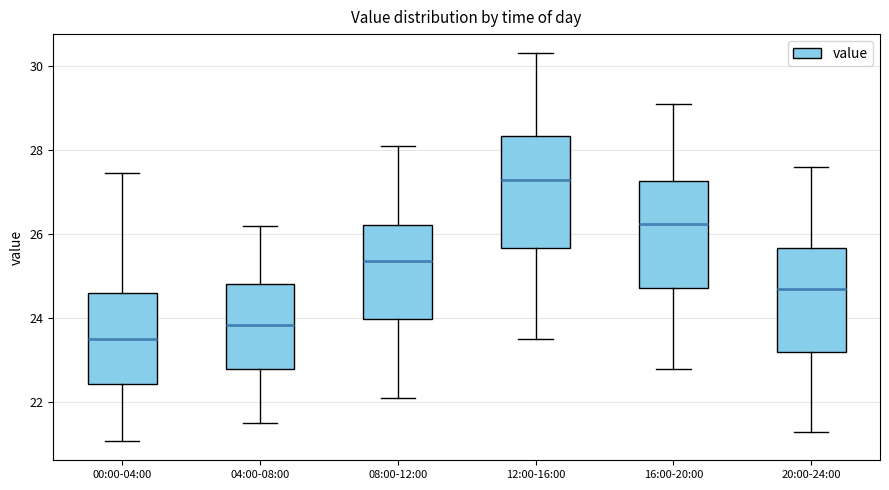

Reading left to right, read every box against the y-axis: the position of its median line, the range the box covers, and the ends of its whiskers. The values are not printed on the chart, so give them approximately, as read against the axis.

00:00-04:00: median 23.6, box 22.4 to 24.6, whiskers 21.0 to 27.4
04:00-08:00: median 23.8, box 22.8 to 24.8, whiskers 21.6 to 26.2
08:00-12:00: median 25.4, box 24.0 to 26.2, whiskers 22.2 to 28.2
12:00-16:00: median 27.4, box 25.6 to 28.4, whiskers 23.6 to 30.4
16:00-20:00: median 26.2, box 24.8 to 27.2, whiskers 22.8 to 29.2
20:00-24:00: median 24.8, box 23.2 to 25.6, whiskers 21.4 to 27.6